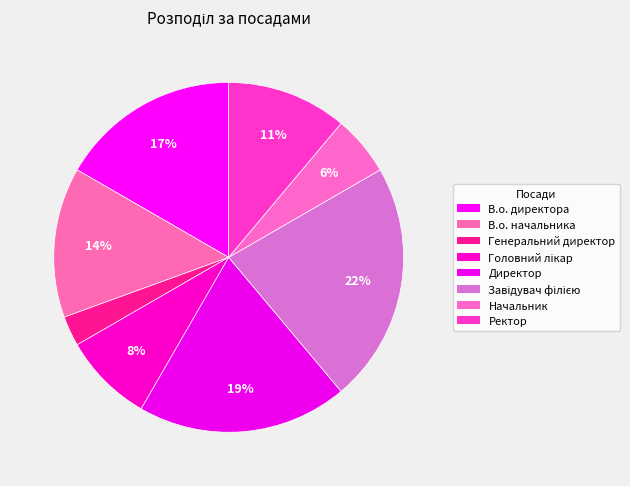

How many slices are in this pie chart?

8